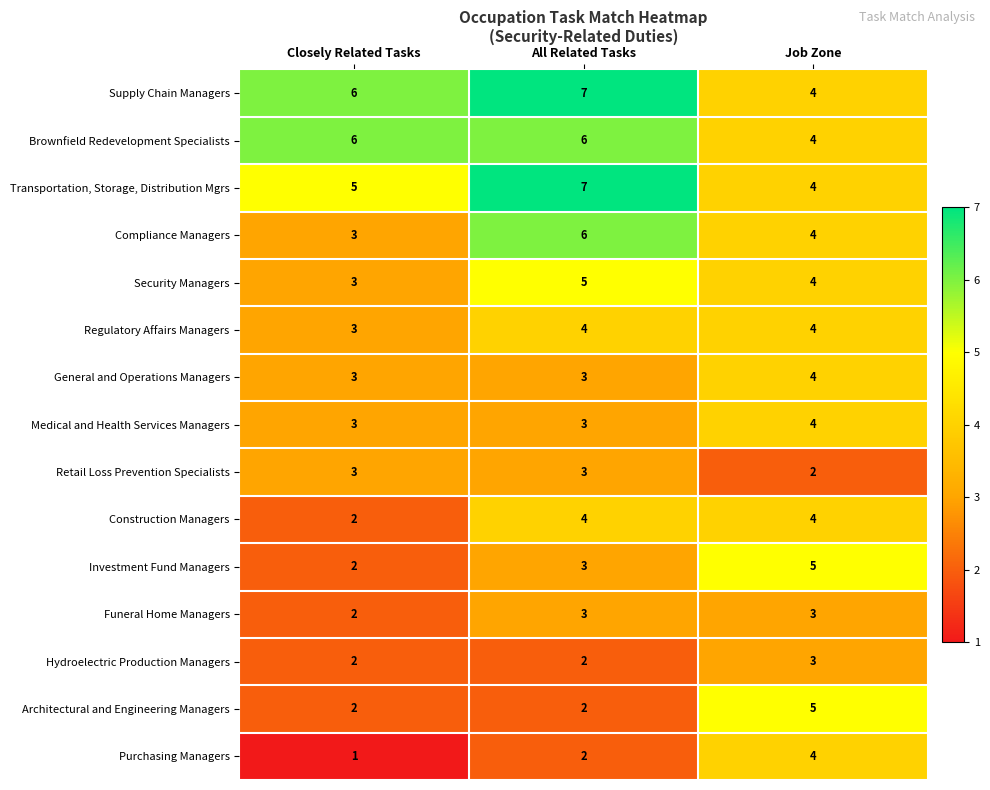

Where is Retail Loss Prevention Specialists nearest to the value 2?

Job Zone